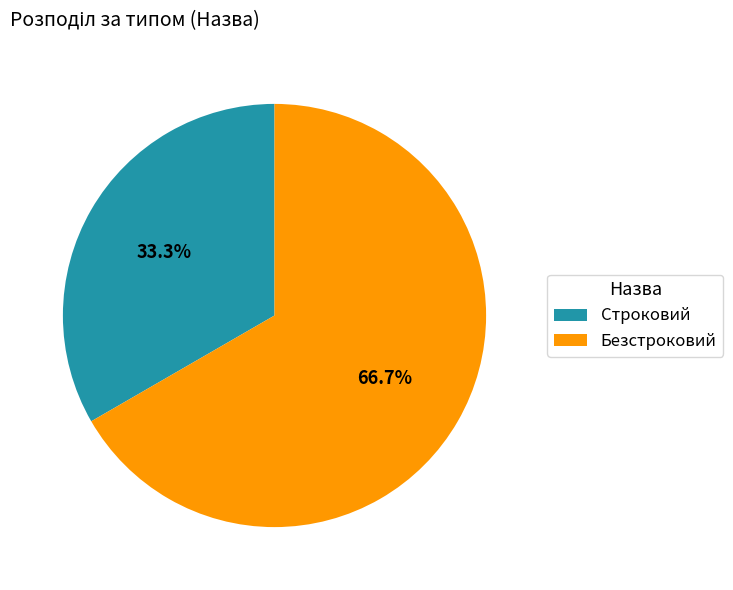

Count the number of slices in the pie.

2